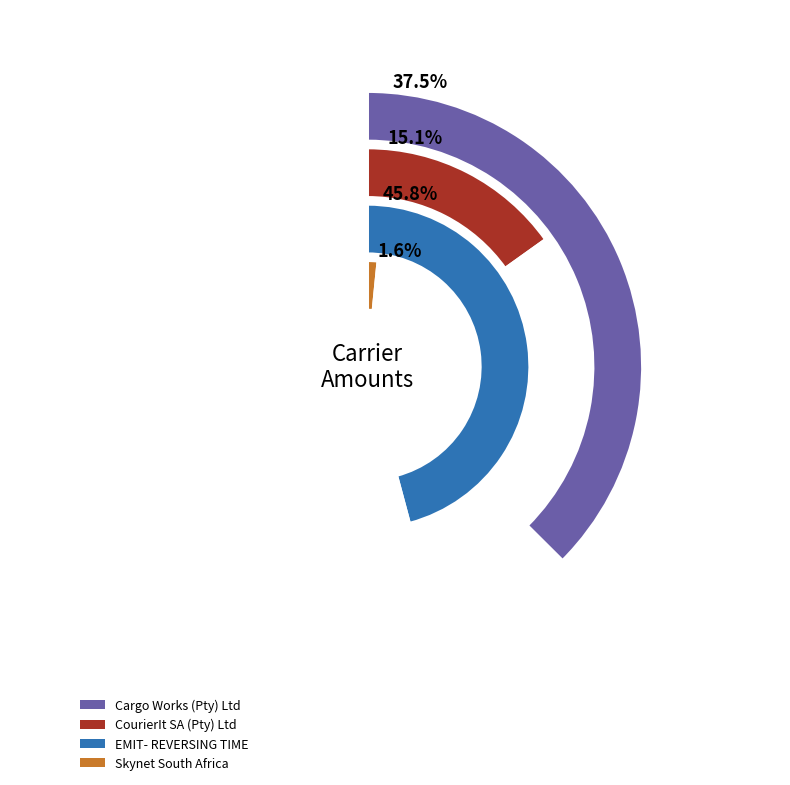

The EMIT- REVERSING TIME slice represents 46% of the pie. True or false?

True